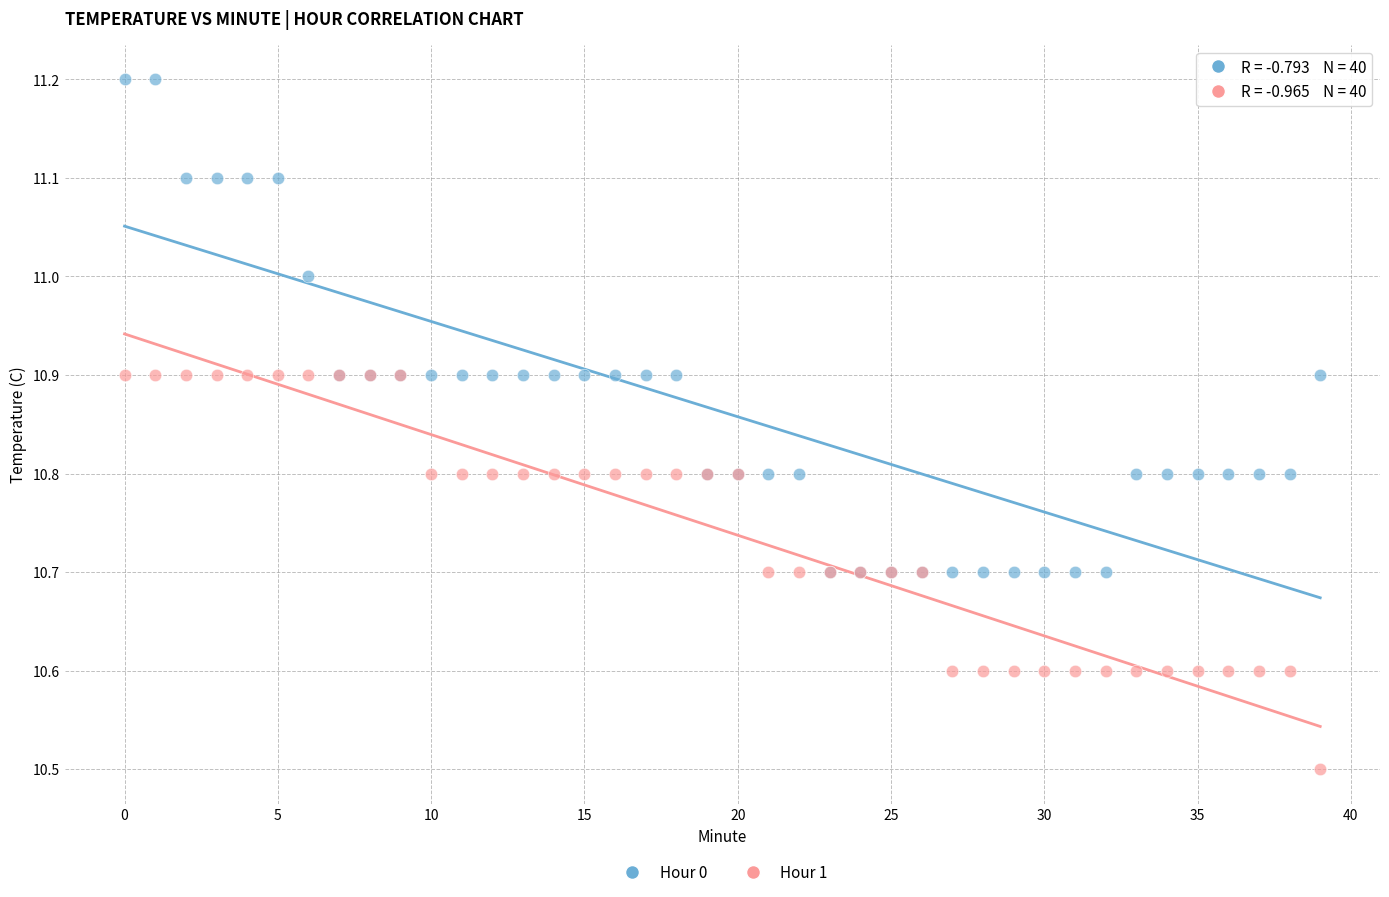

In the Hour 0 series, what Y value is closest to 10?

10.7